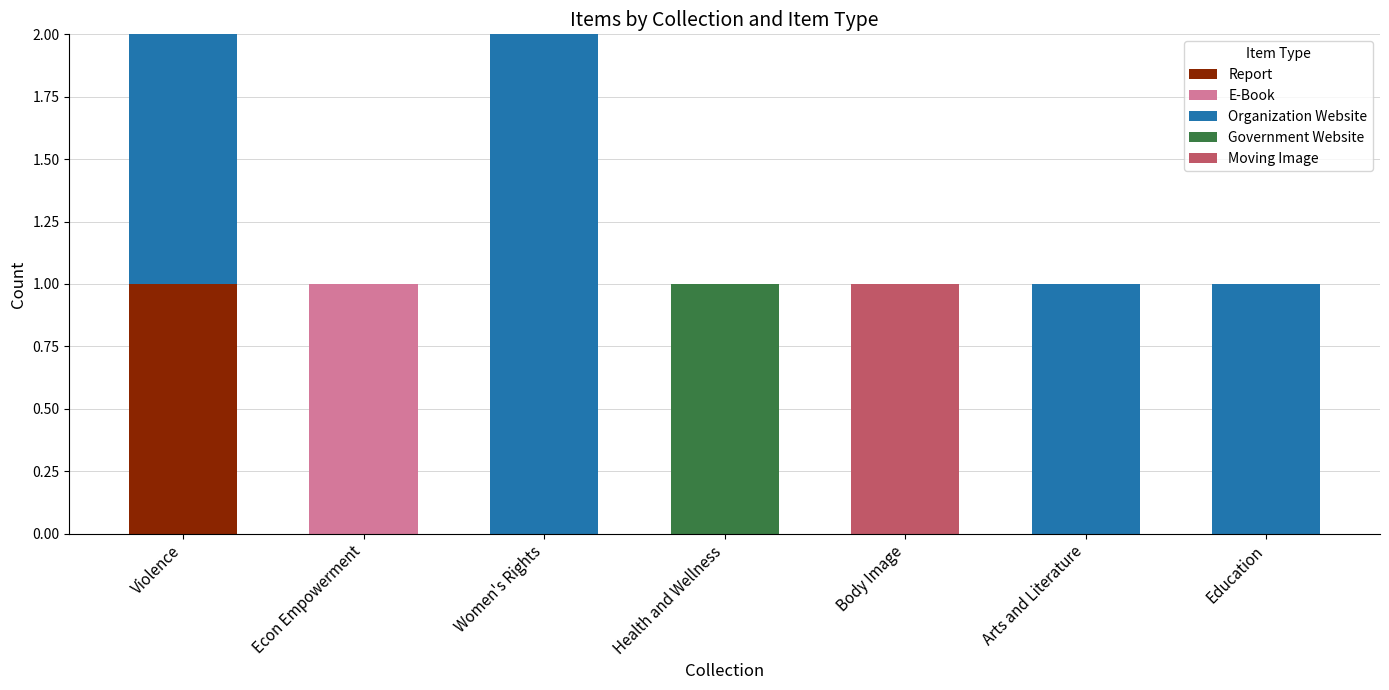

How many data points does each series have?

7